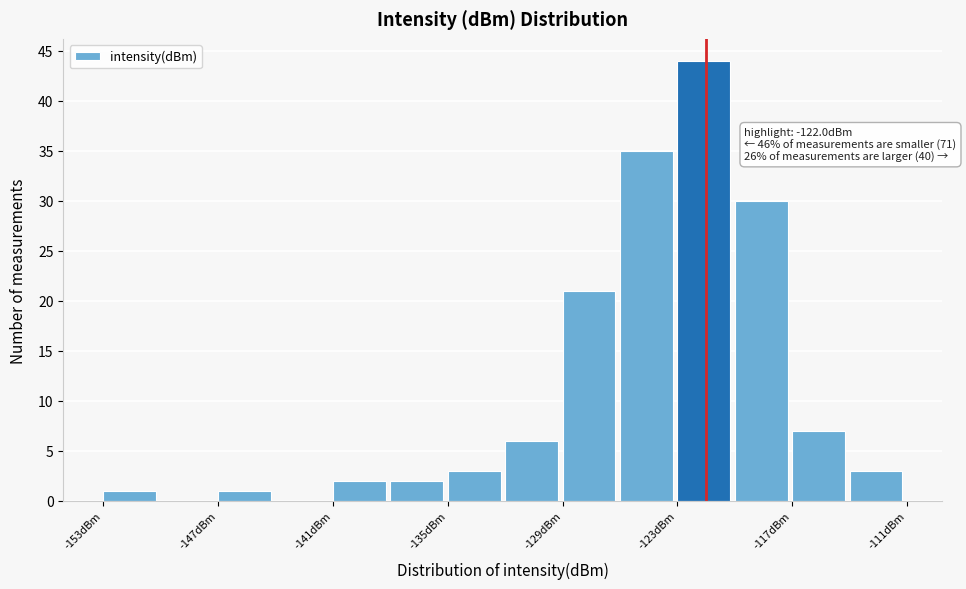

Read against the x-axis, roughly where is the centre of the tallest bar?

-122